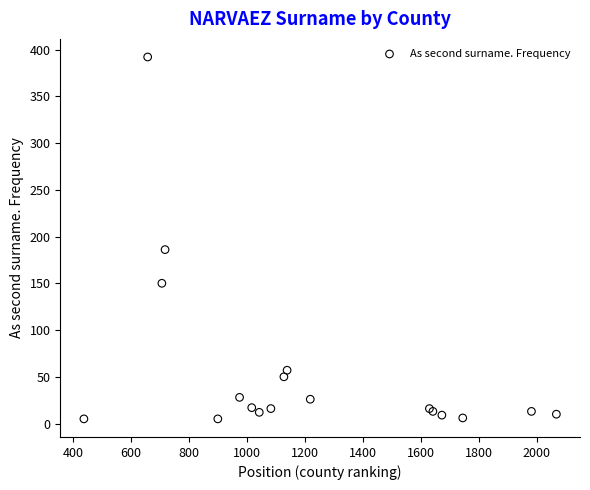

What Y value in the scatter plot is closest to 198?

186